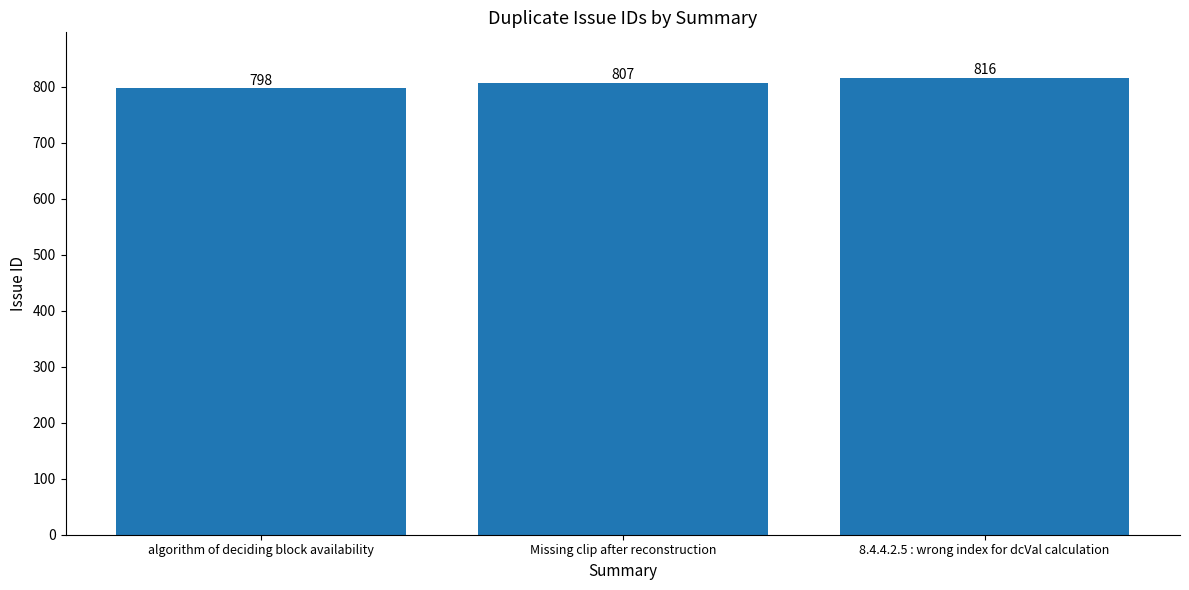

Does the chart contain stacked bars?

No